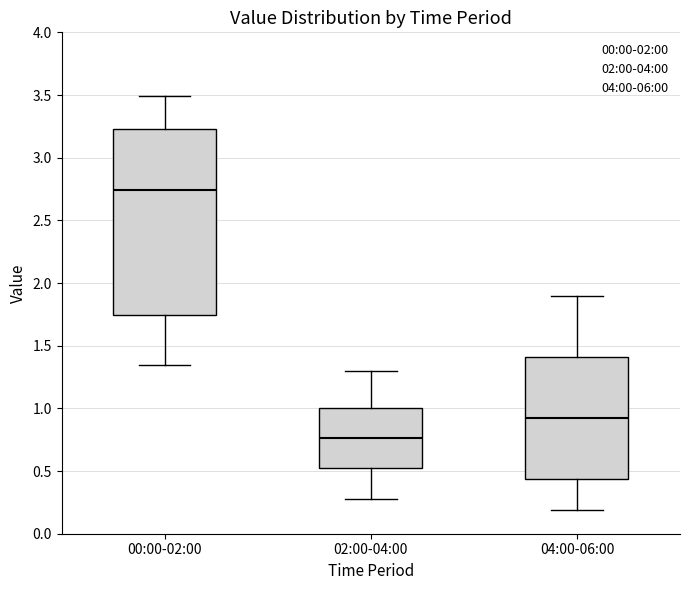

Where is the upper edge of the box for 04:00-06:00 on the y-axis? The values are not printed on the chart, so give them approximately, as read against the axis.

1.40